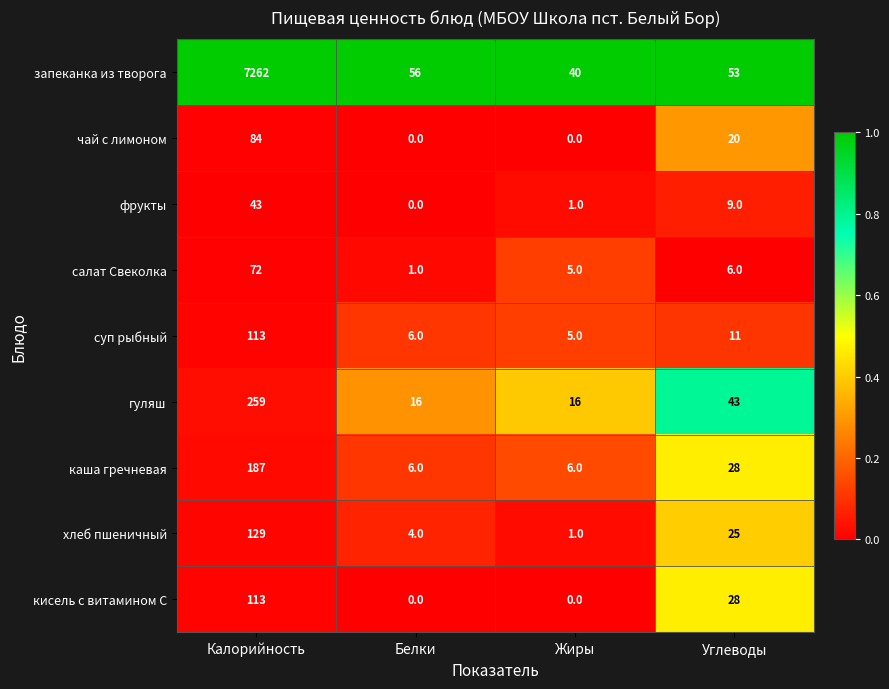

What is the difference between the maximum and second lowest values in the фрукты series?

42